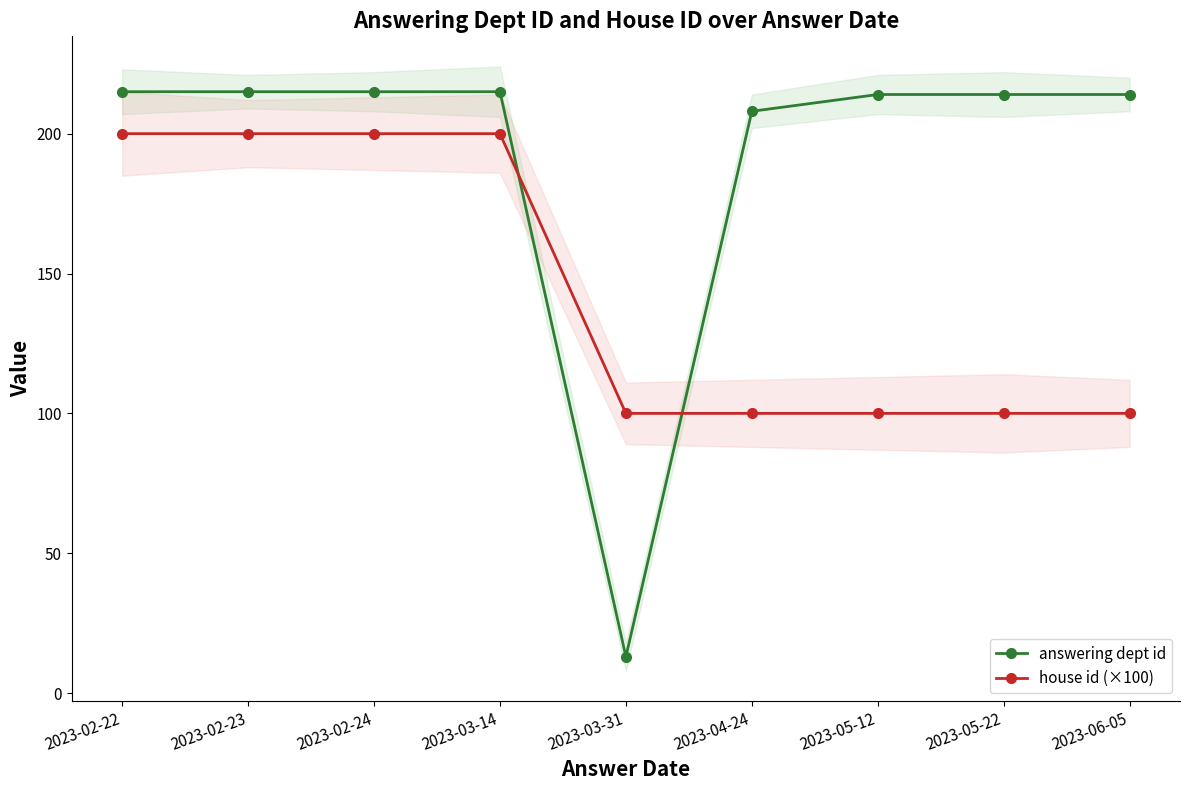

How many house id (×100) values are between 100 and 200?

9